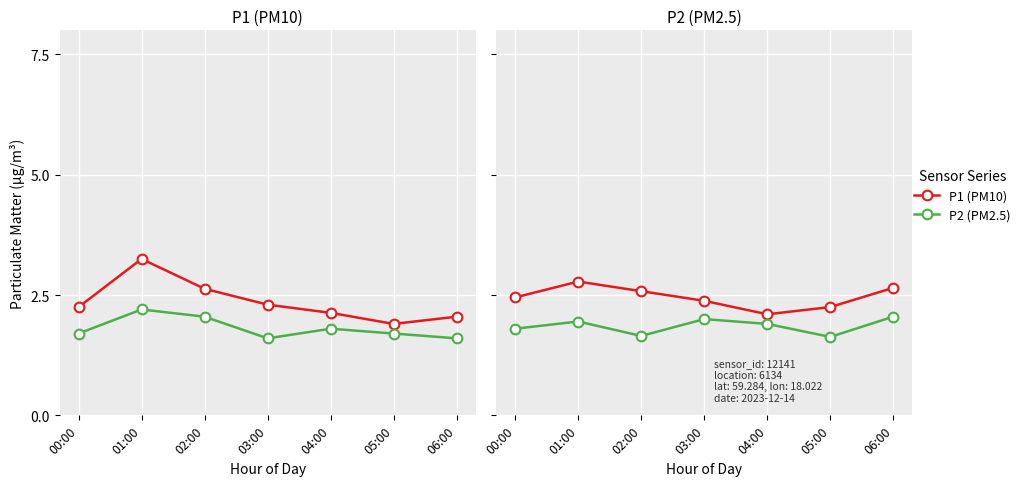

Where is P1 (PM10) nearest to the value 2?

04:00